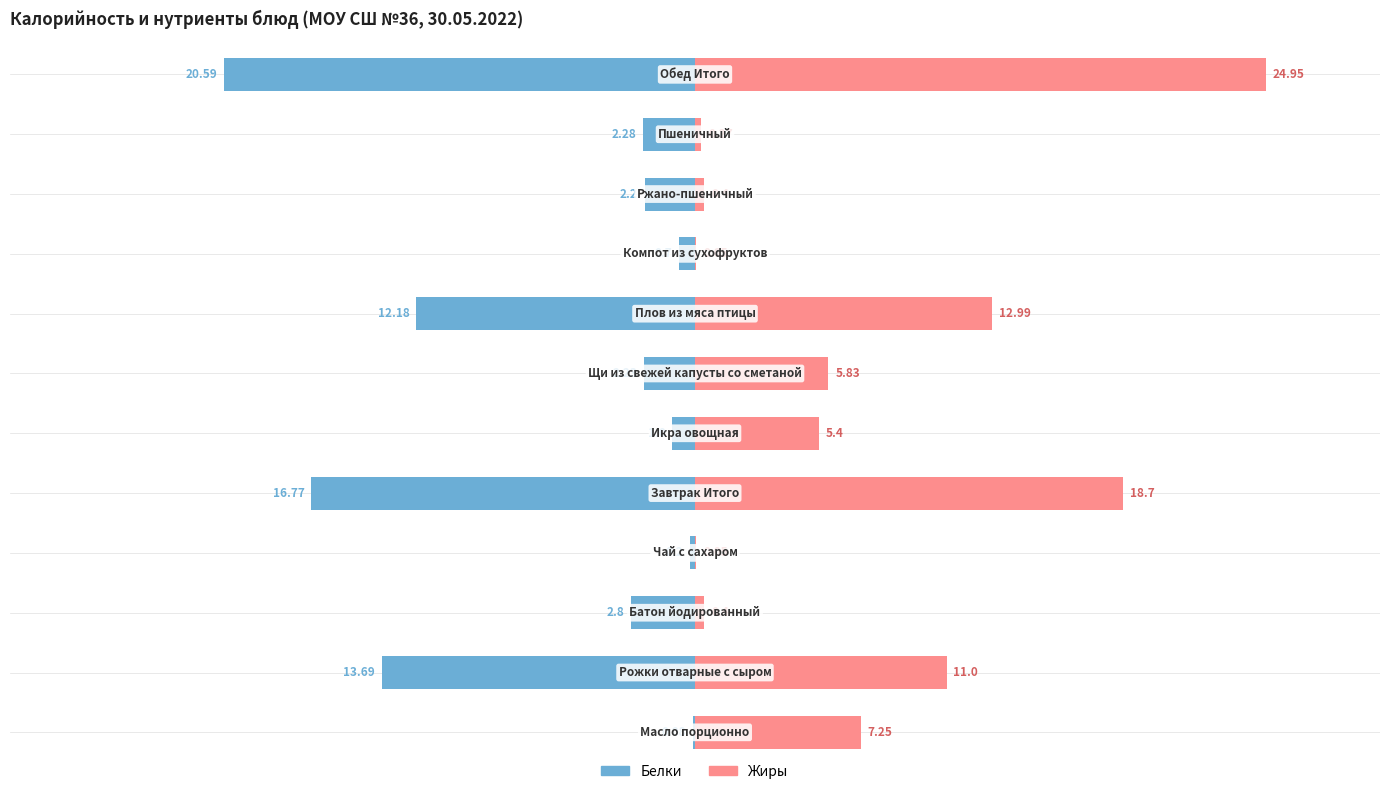

The value of Белки at 7 is -3.7. True or false?

False